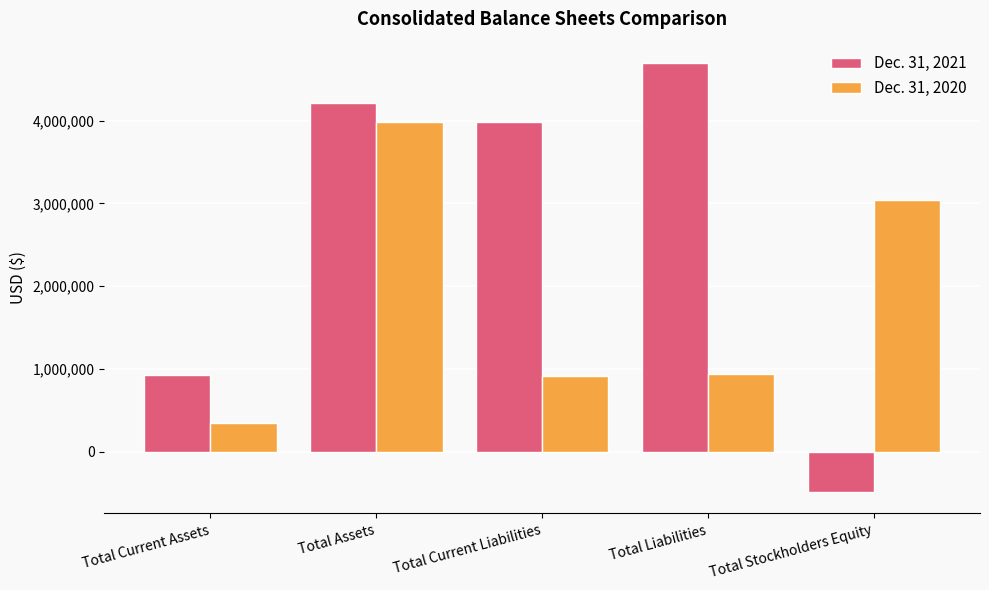

Reading left to right, extract all data points from this chart.

Dec. 31, 2021: Total Current Assets=934282	Total Assets=4209215	Total Current Liabilities=3981935	Total Liabilities=4692808	Total Stockholders Equity=-483593
Dec. 31, 2020: Total Current Assets=348072	Total Assets=3986573	Total Current Liabilities=922089	Total Liabilities=947089	Total Stockholders Equity=3039484